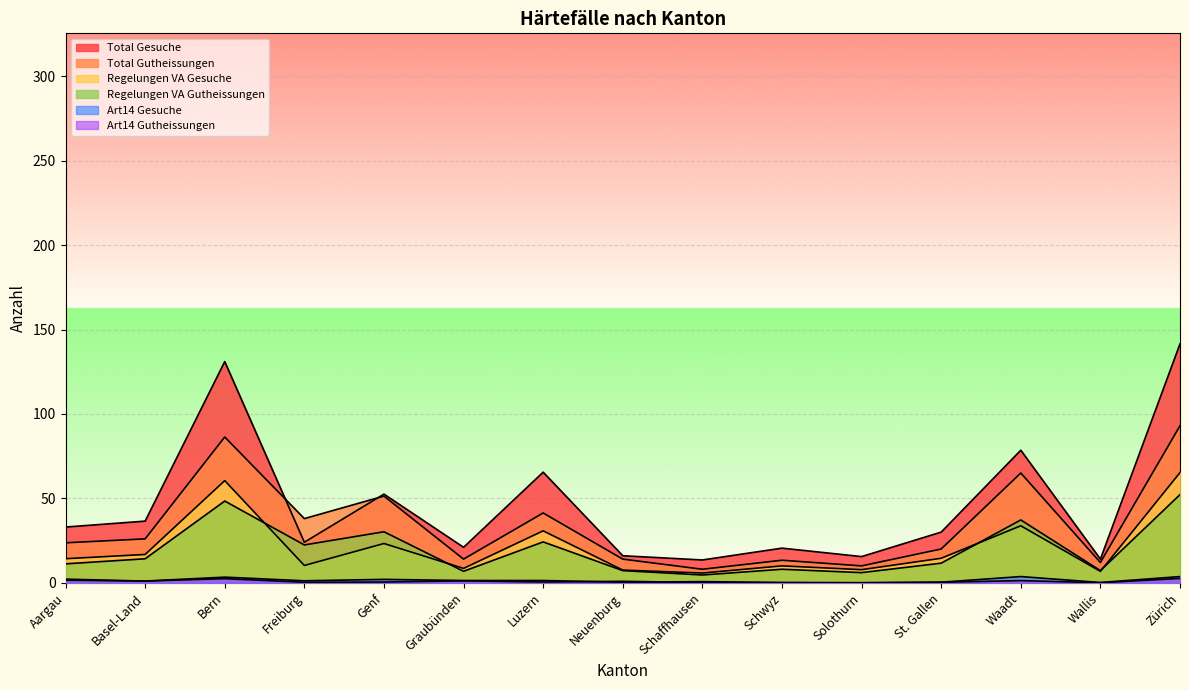

Where does the Total Gesuche series first go above 30?

Aargau